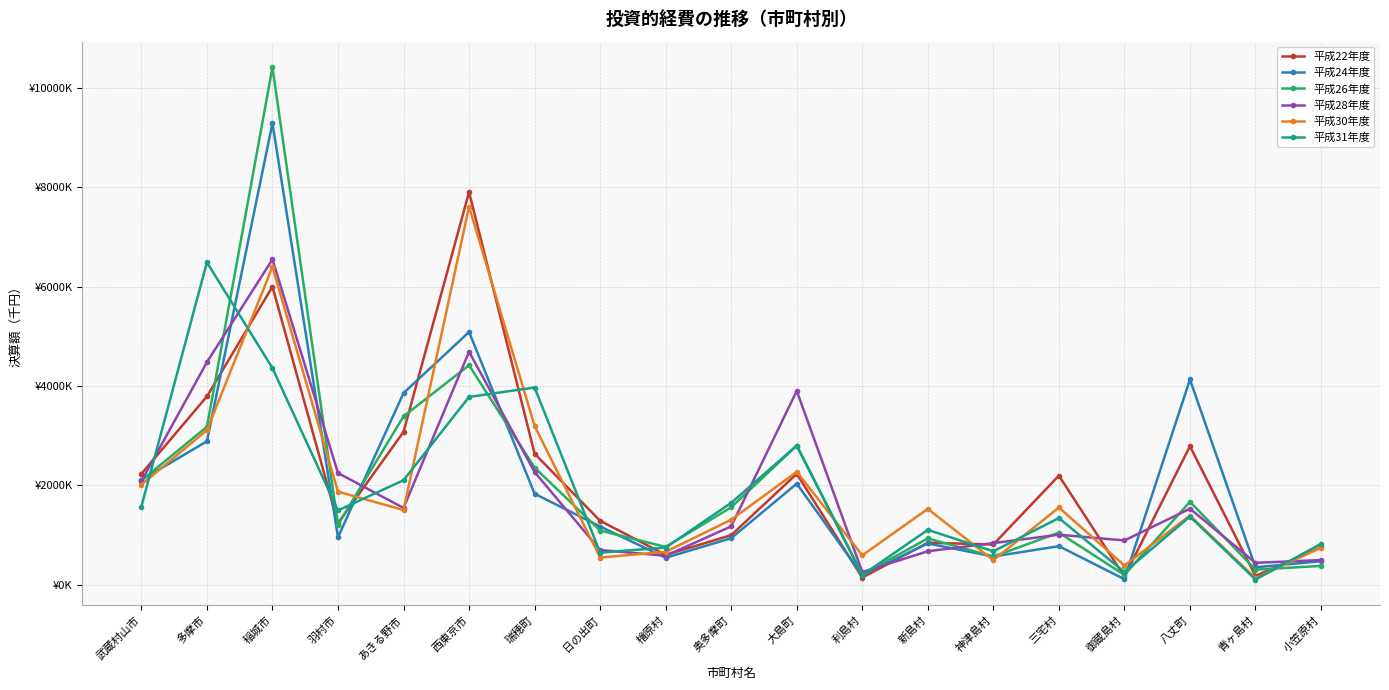

Reading left to right, what are all the values shown in this chart?

平成22年度: 2232007	3791321	6002522	1236166	3076566	7907532	2638149	1286413	599797	997040	2232745	143448	844639	809611	2196415	163481	2789121	175859	752665
平成24年度: 2110287	2887646	9294747	955312	3858833	5088593	1831843	1171468	542179	935990	2034943	192366	830511	567971	775634	111122	4132728	350688	472589
平成26年度: 2097977	3178752	10420327	1210083	3390189	4419655	2358379	1089930	760909	1558264	2800711	203963	931679	565332	1048055	197103	1669805	302426	378321
平成28年度: 2083872	4481474	6551066	2248598	1545979	4691193	2268611	698191	582352	1174697	3902210	254852	673182	837943	1006477	890809	1530342	439927	496642
平成30年度: 2013331	3112221	6400199	1873903	1503955	7615041	3198169	546562	662068	1308802	2273891	591691	1526714	493758	1554569	386322	1392114	129877	747353
平成31年度: 1572016	6492455	4362029	1494942	2103489	3781316	3971166	645065	748554	1648361	2801840	193733	1103904	672273	1342034	254635	1372788	103428	823381